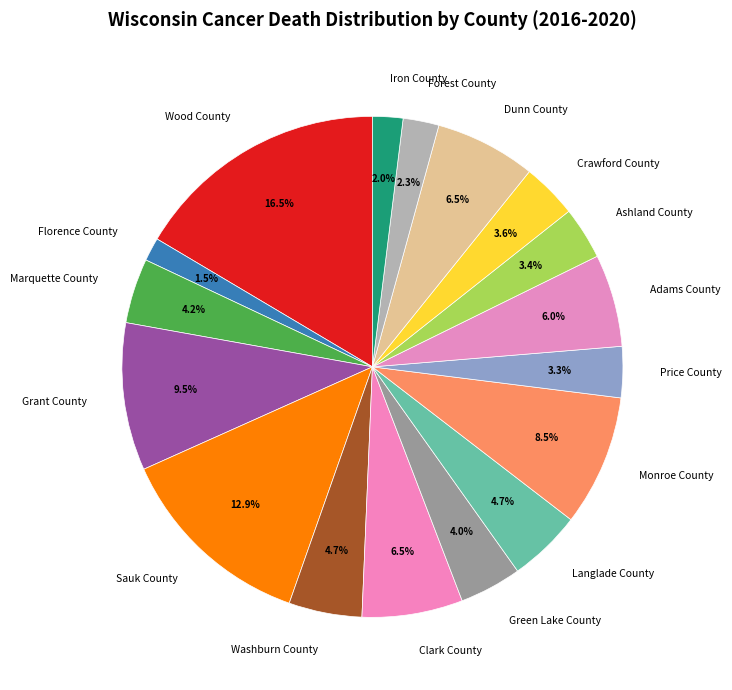

What is the largest slice in the pie chart?

Wood County